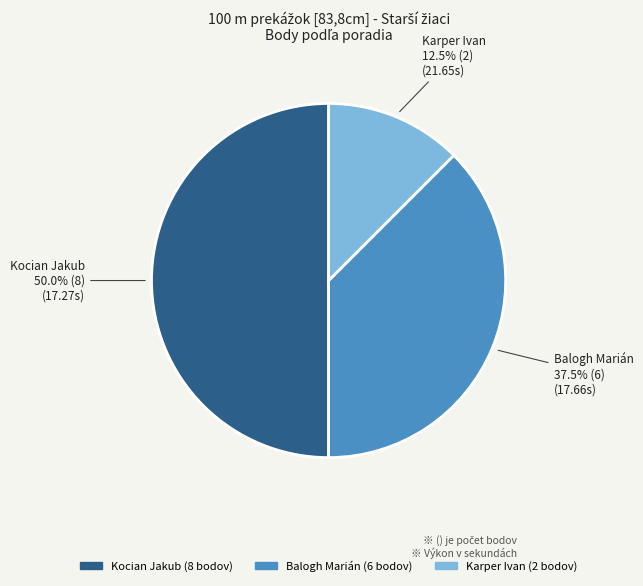

Between Kocian Jakub and Balogh Marián, which is larger?

Kocian Jakub